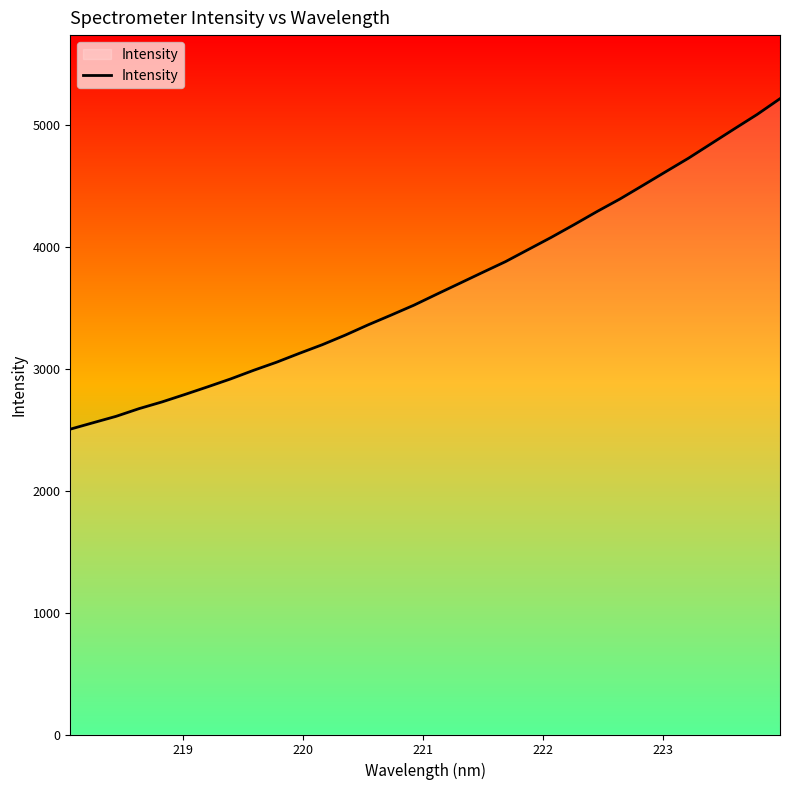

What is the smallest value displayed?

2505.3